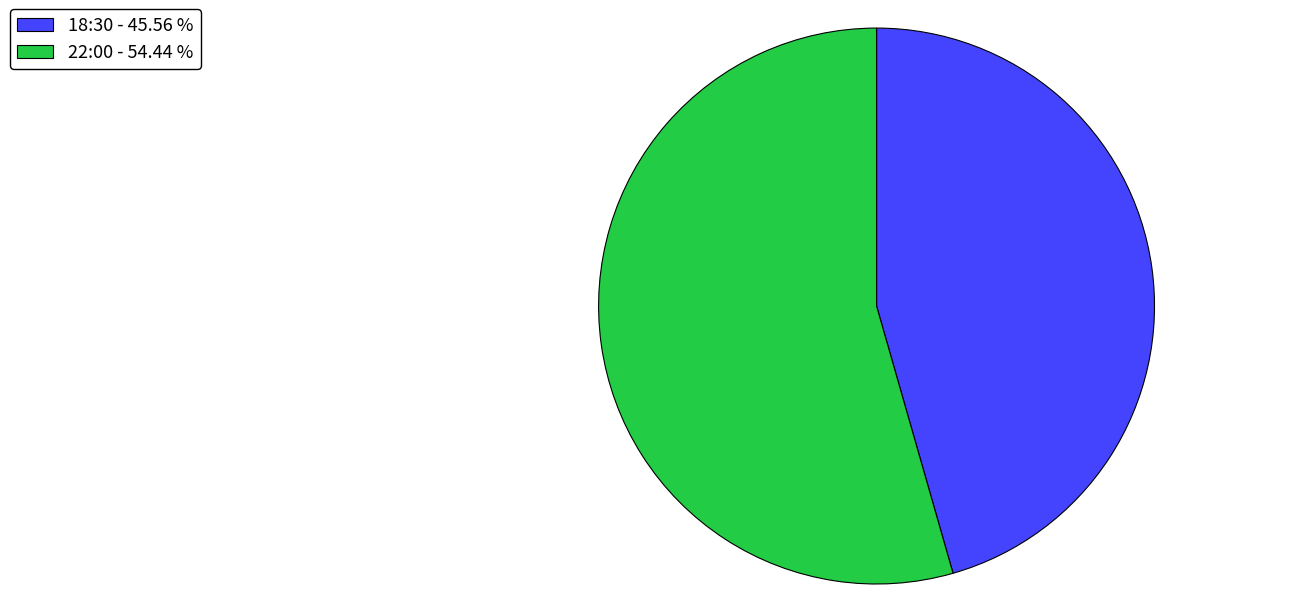

Does any single category account for the majority?

Yes